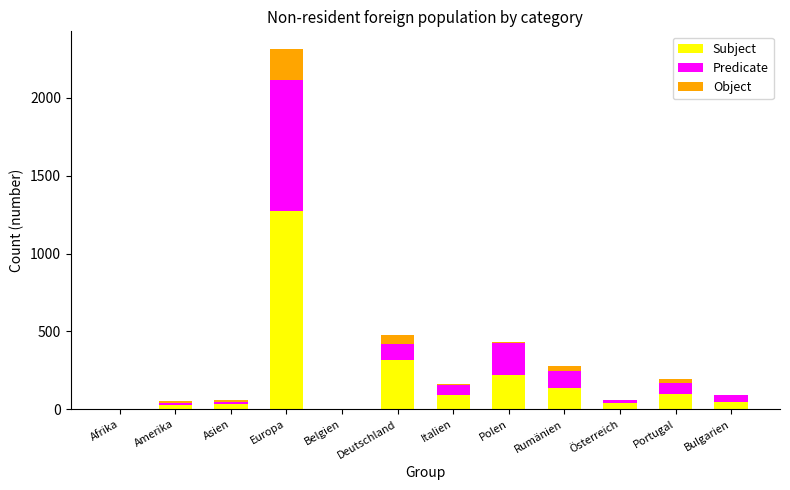

The Subject series shows 140 at Rumänien. True or false?

True